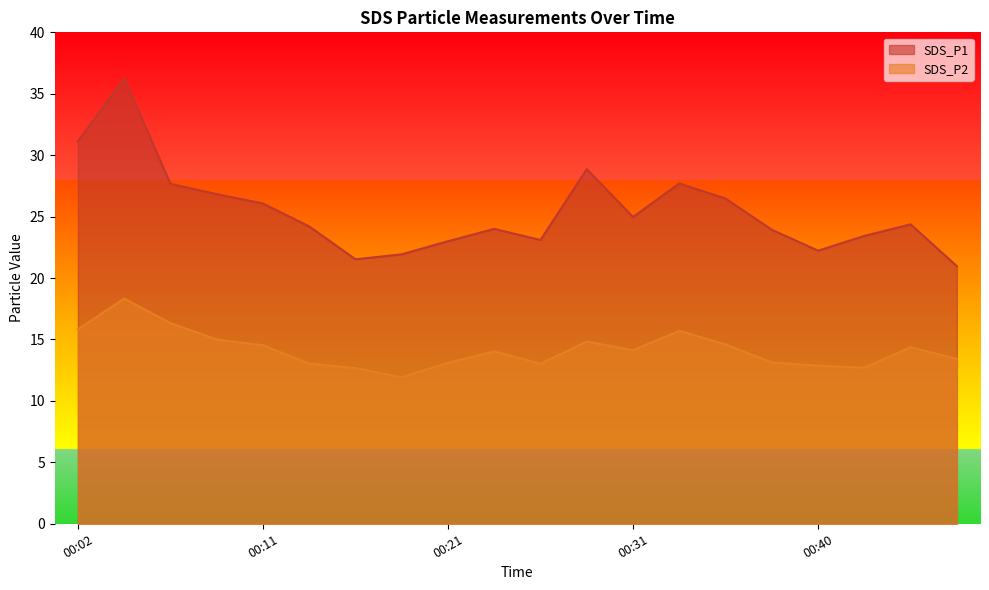

In SDS_P2, how many points are lower than both neighbors (excluding endpoints)?

4